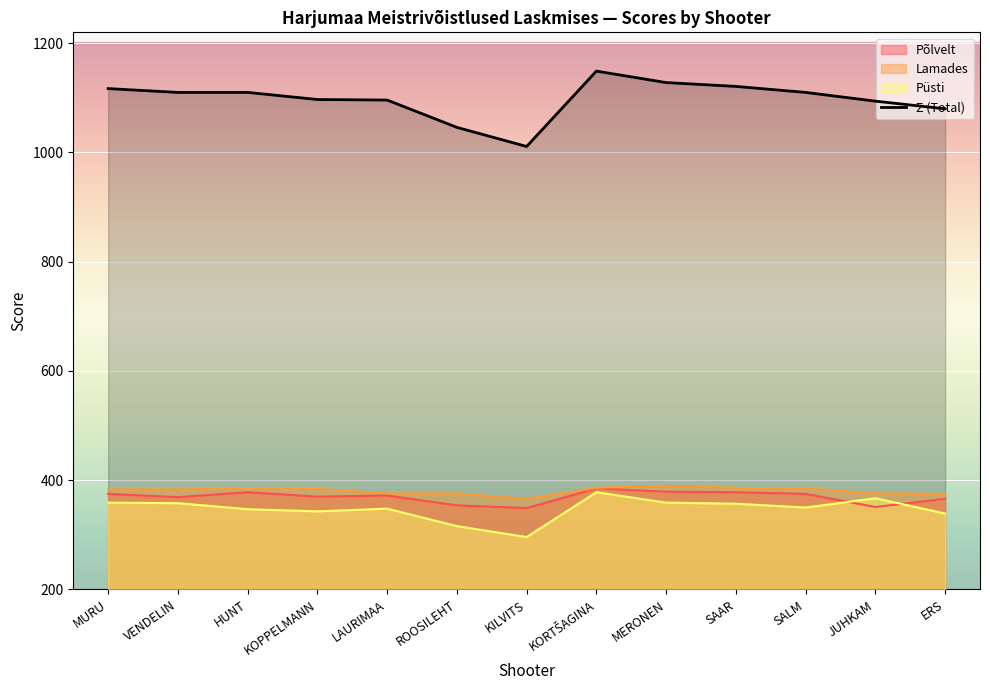

Which category has the lowest value in the Põlvelt series?

KILVITS